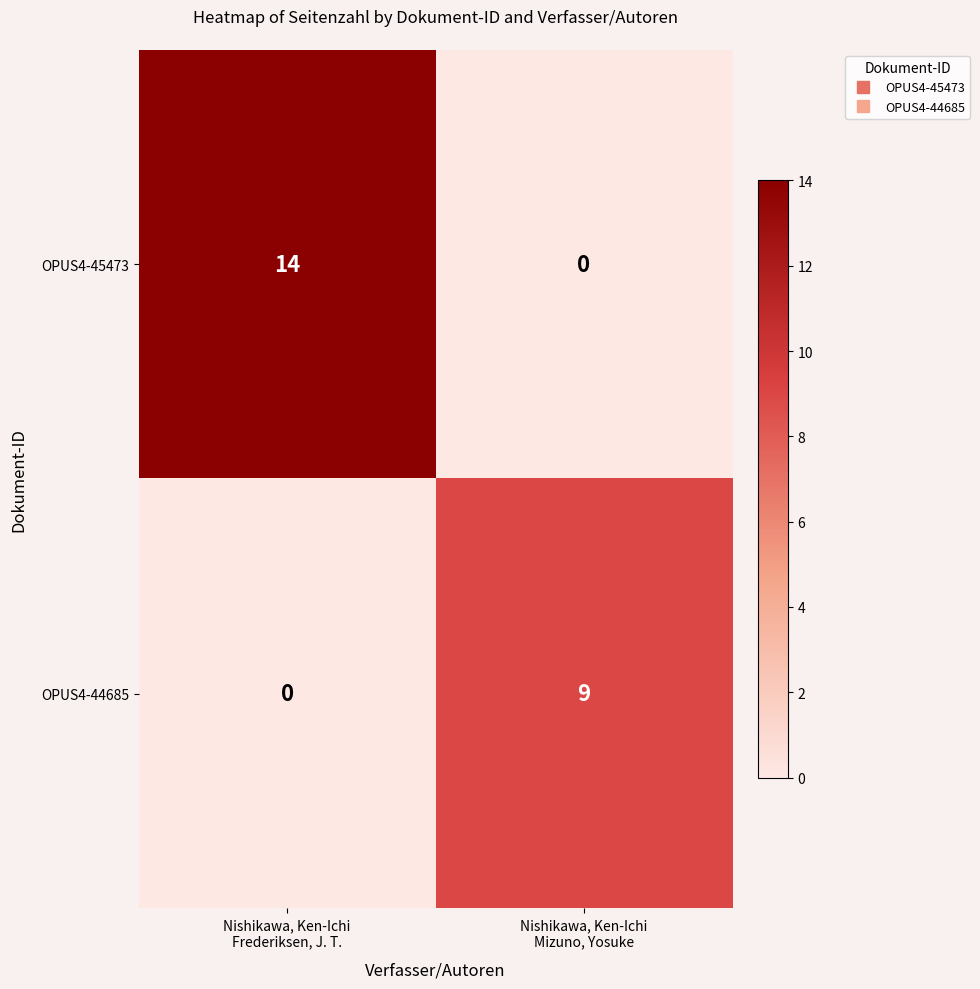

Reading left to right, extract all data points from this chart.

OPUS4-45473: 14	0
OPUS4-44685: 0	9